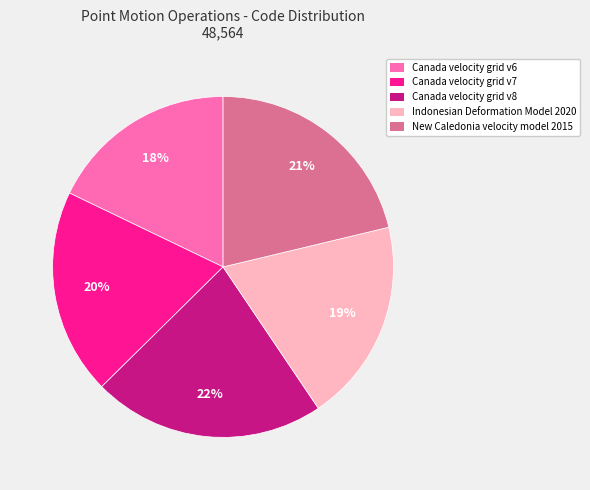

How many slices are in this pie chart?

5